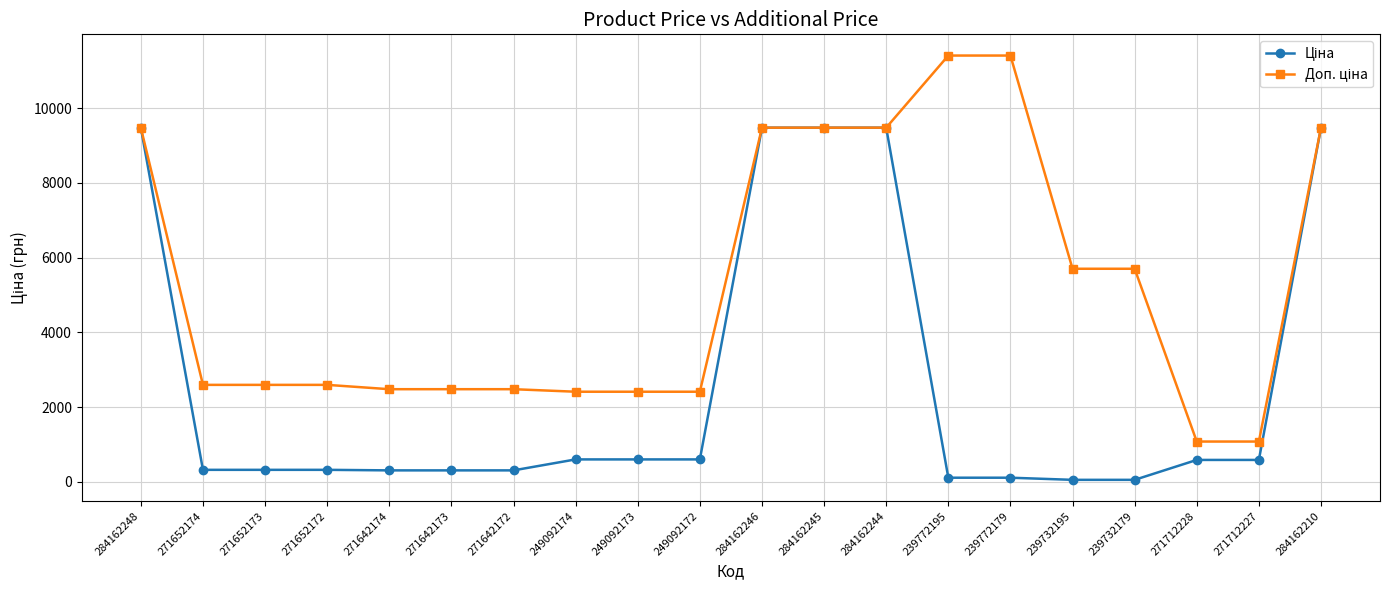

How many lines are shown in the chart?

2